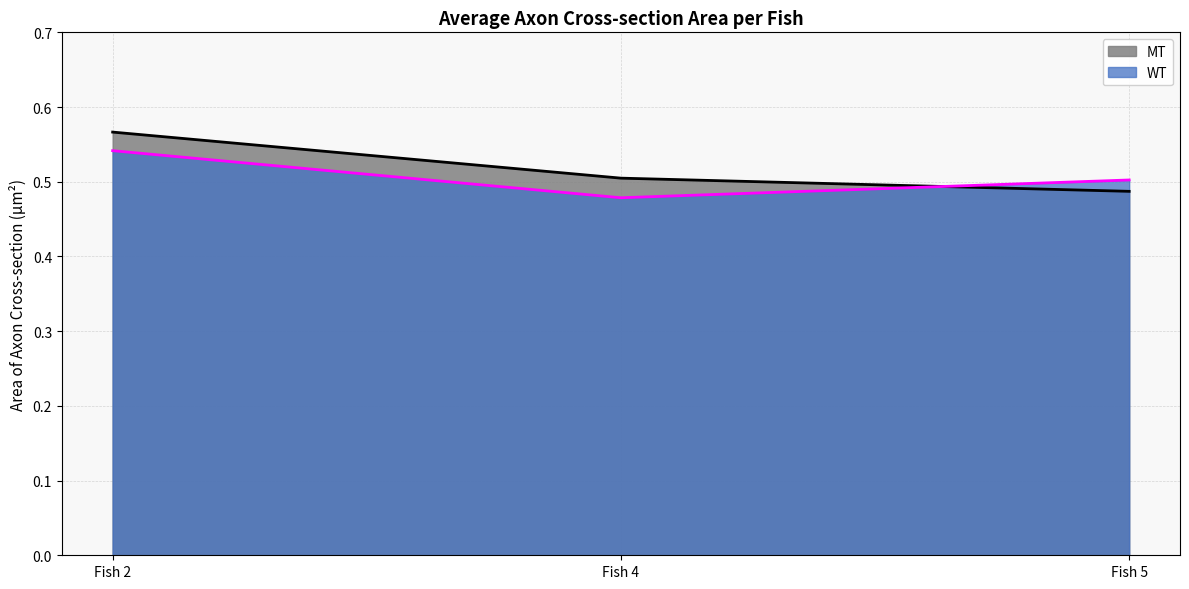

What is the value of the MT point at the 2nd from the left?

0.5